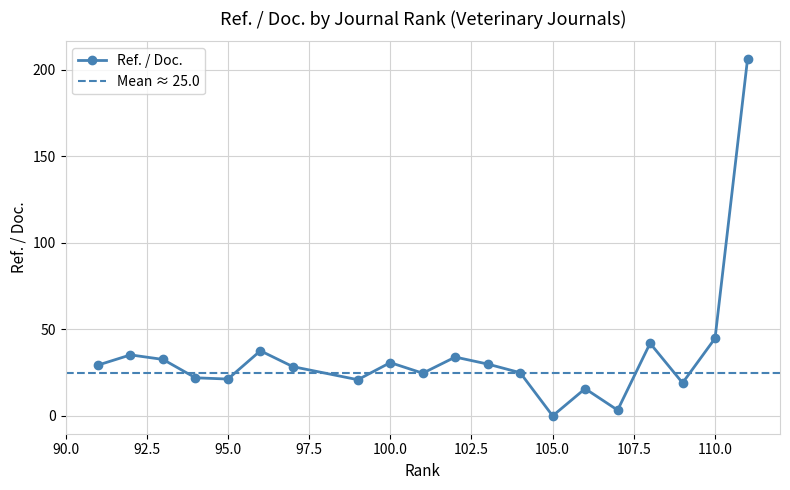

Approximately how many times larger is the value at 100 compared to 102?

0.9